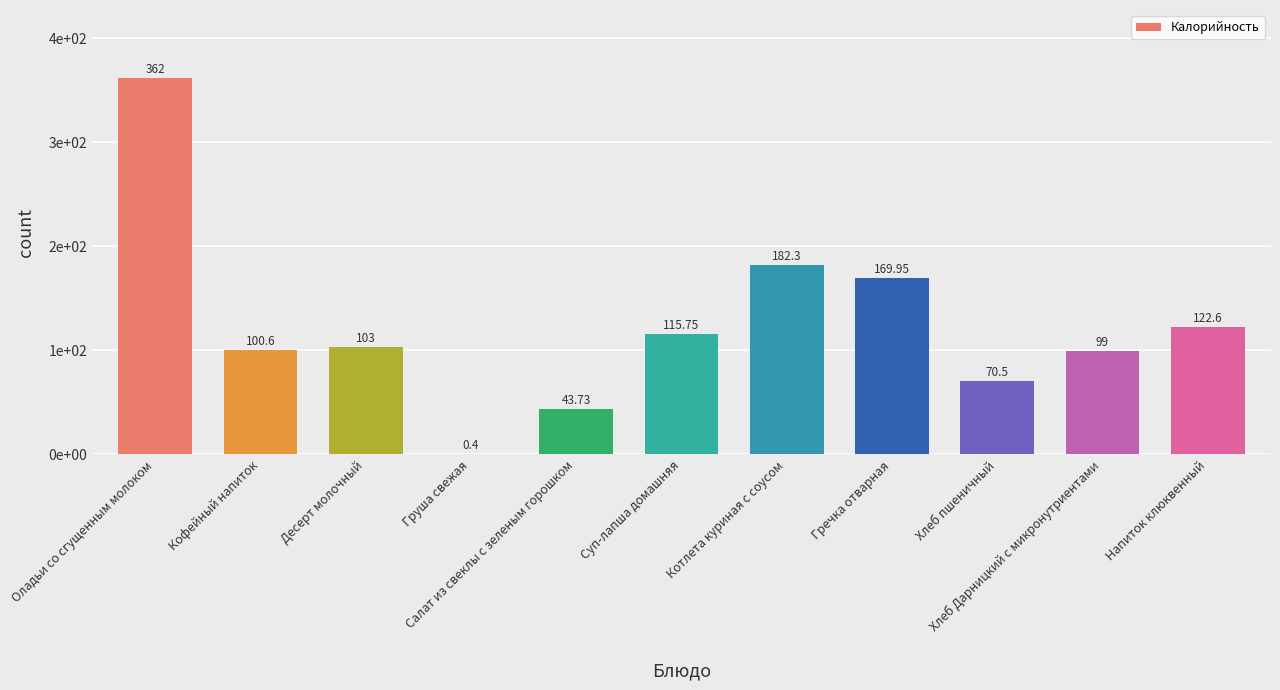

What position from the right is Котлета куриная с соусом?

5